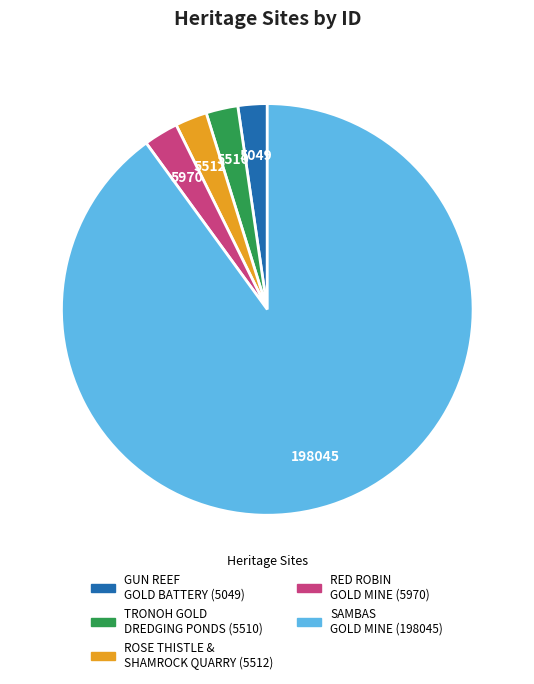

Is there any slice that represents more than half of the pie?

Yes